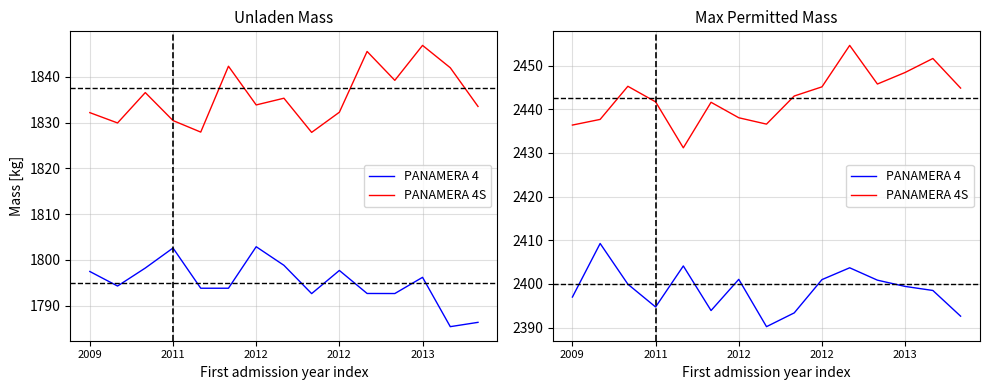

True or false: PANAMERA 4S and PANAMERA 4 intersect in this chart.

False